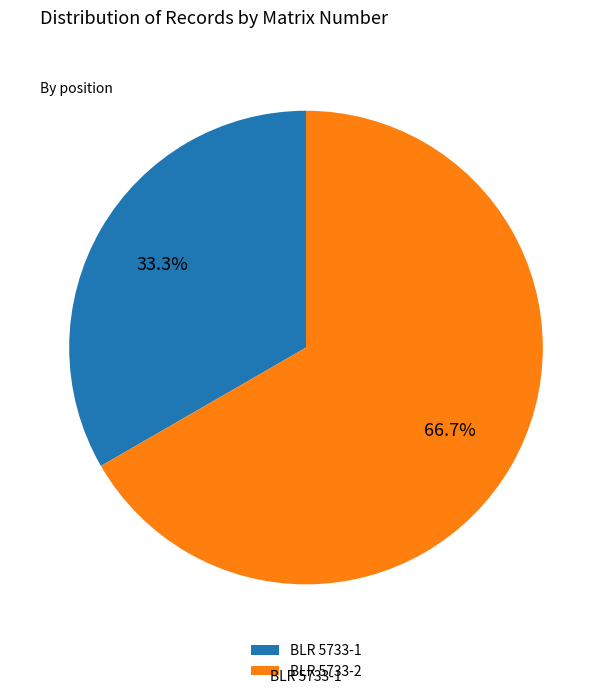

Does any single category account for the majority?

Yes